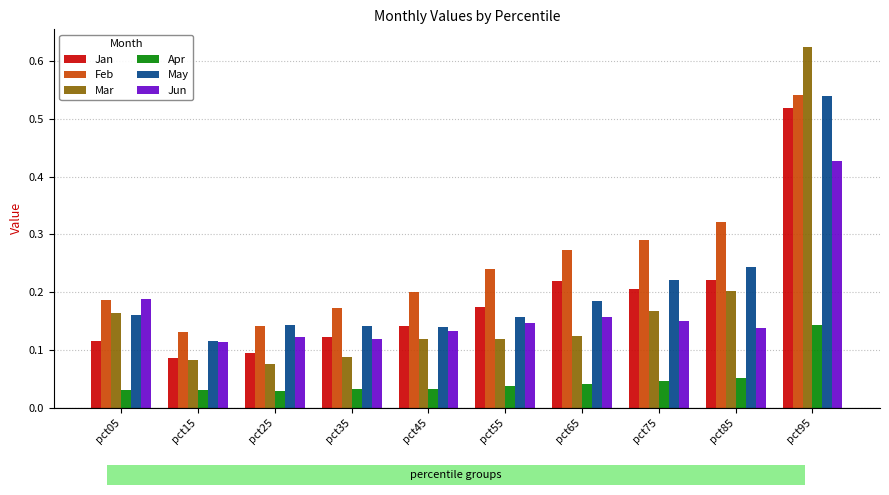

Does the chart contain any negative values?

No